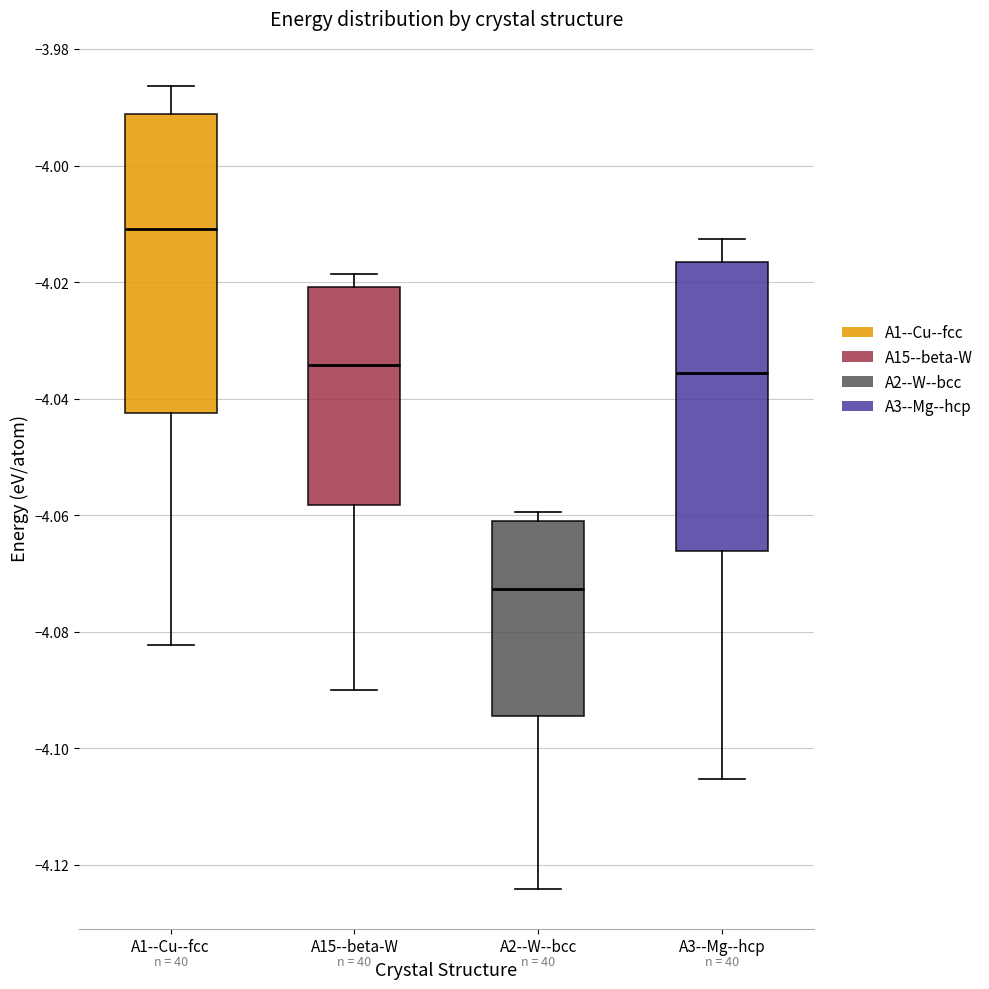

Reading left to right, read every box against the y-axis: the position of its median line, the range the box covers, and the ends of its whiskers. The values are not printed on the chart, so give them approximately, as read against the axis.

A1--Cu--fcc: median -4.010, box -4.042 to -3.992, whiskers -4.082 to -3.986
A15--beta-W: median -4.034, box -4.058 to -4.020, whiskers -4.090 to -4.018
A2--W--bcc: median -4.072, box -4.094 to -4.062, whiskers -4.124 to -4.060
A3--Mg--hcp: median -4.036, box -4.066 to -4.016, whiskers -4.106 to -4.012